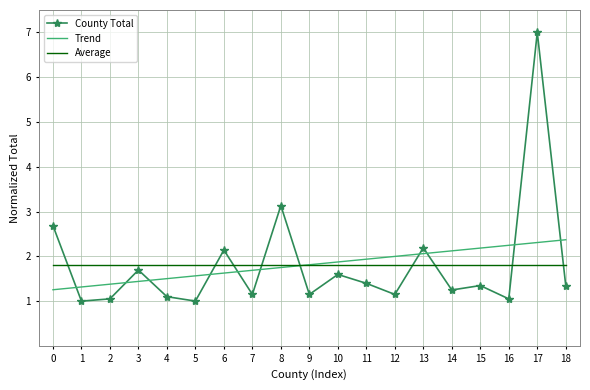

At which label does County Total reach its peak?

17